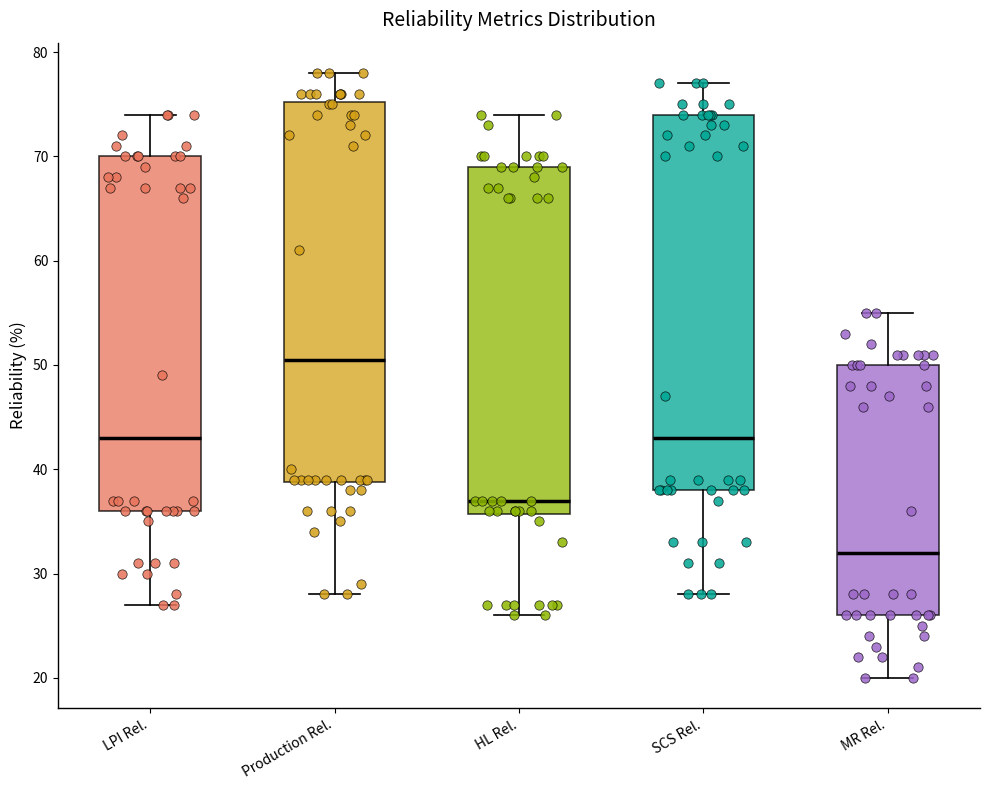

Reading left to right, read every box against the y-axis: the position of its median line, the range the box covers, and the ends of its whiskers. The values are not printed on the chart, so give them approximately, as read against the axis.

LPI Rel.: median 43, box 36 to 70, whiskers 27 to 74
Production Rel.: median 51, box 39 to 75, whiskers 28 to 78
HL Rel.: median 37, box 36 to 69, whiskers 26 to 74
SCS Rel.: median 43, box 38 to 74, whiskers 28 to 77
MR Rel.: median 32, box 26 to 50, whiskers 20 to 55